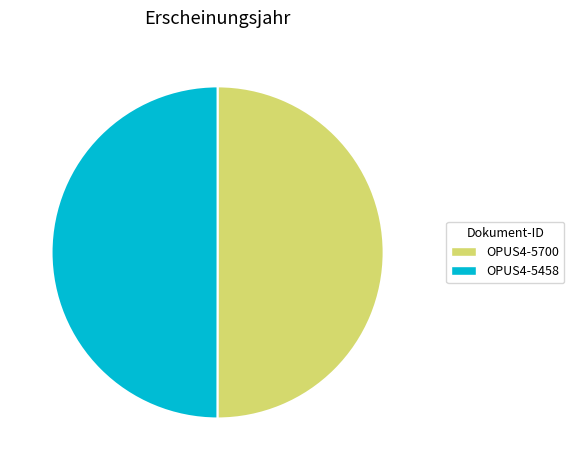

What is the ratio of the value at OPUS4-5458 to the value at OPUS4-5700?

1.0